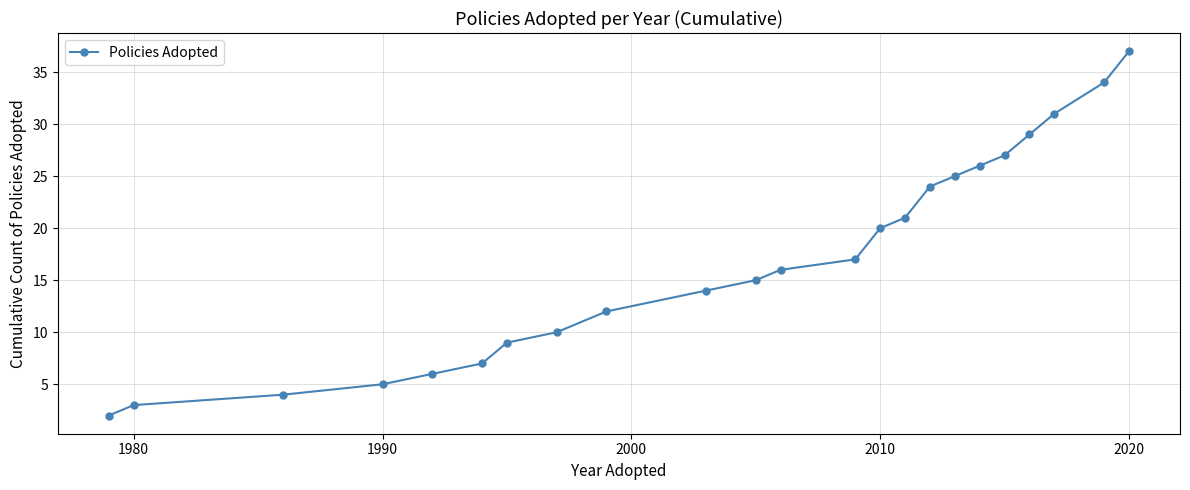

What is the greatest value displayed?

37